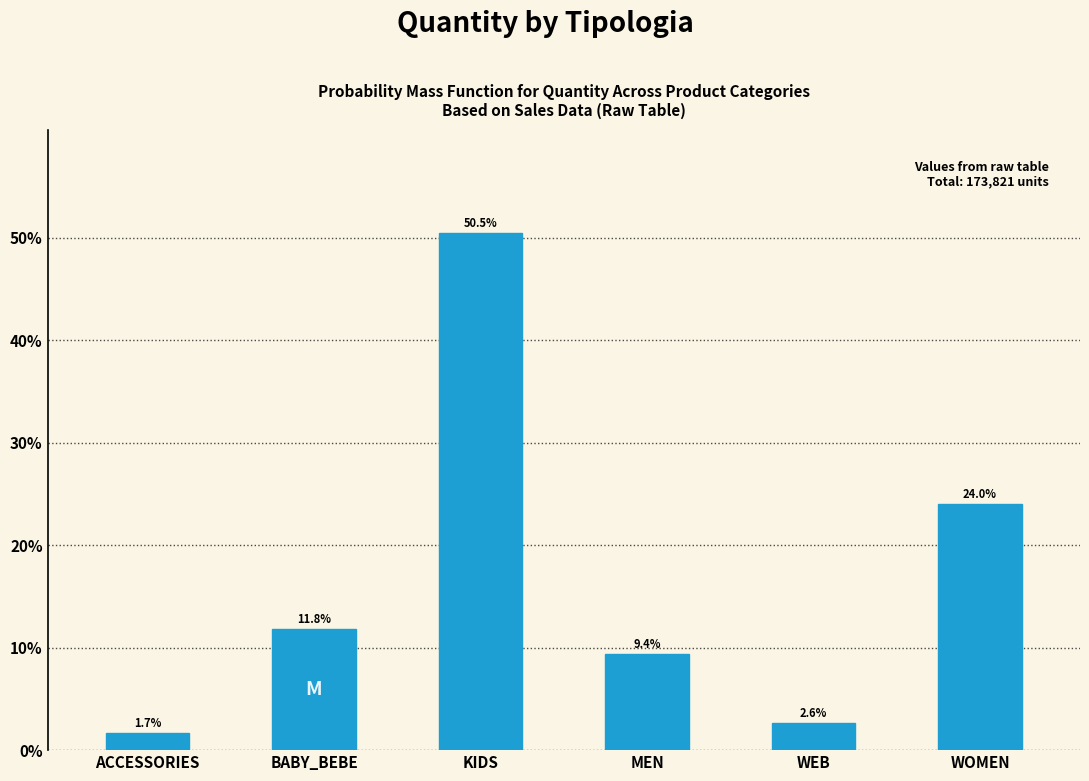

Reading right to left, what are all the values shown in this chart?

WOMEN=24.0	WEB=2.6	MEN=9.4	KIDS=50.5	BABY_BEBE=11.8	ACCESSORIES=1.7